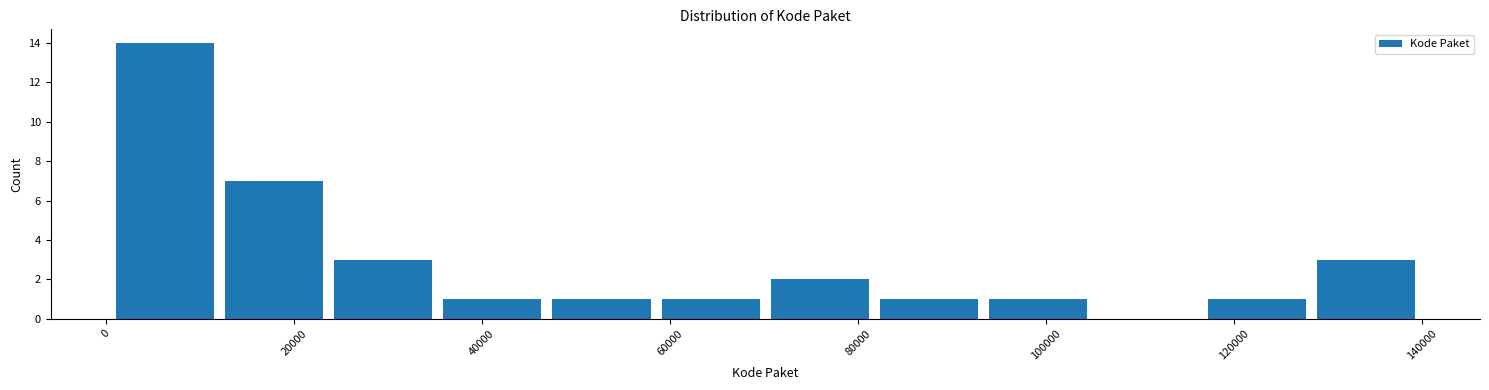

How tall is the bar that spans 128000 to 140000 on the x-axis? Neither the bar edges nor the heights are printed on the chart, so give them approximately, as read against the axes.

3